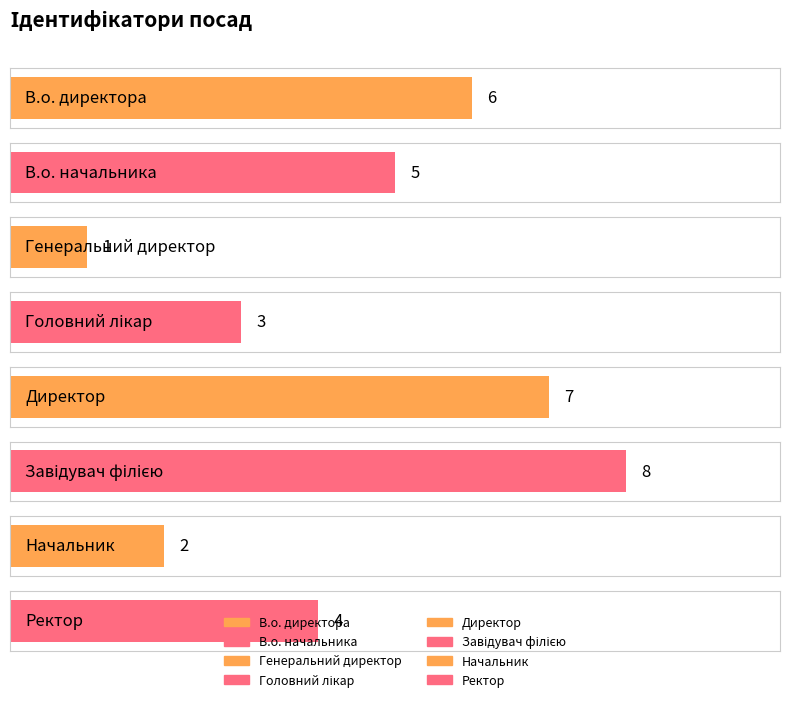

True or false: the data shows 8 at Завідувач філією.

True